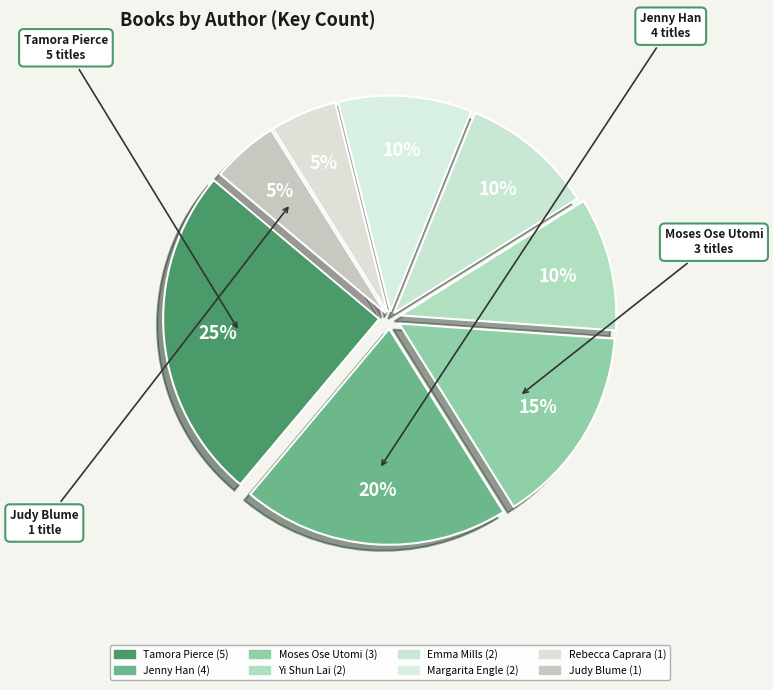

What percentage is the Judy Blume slice, to the nearest percent?

5%